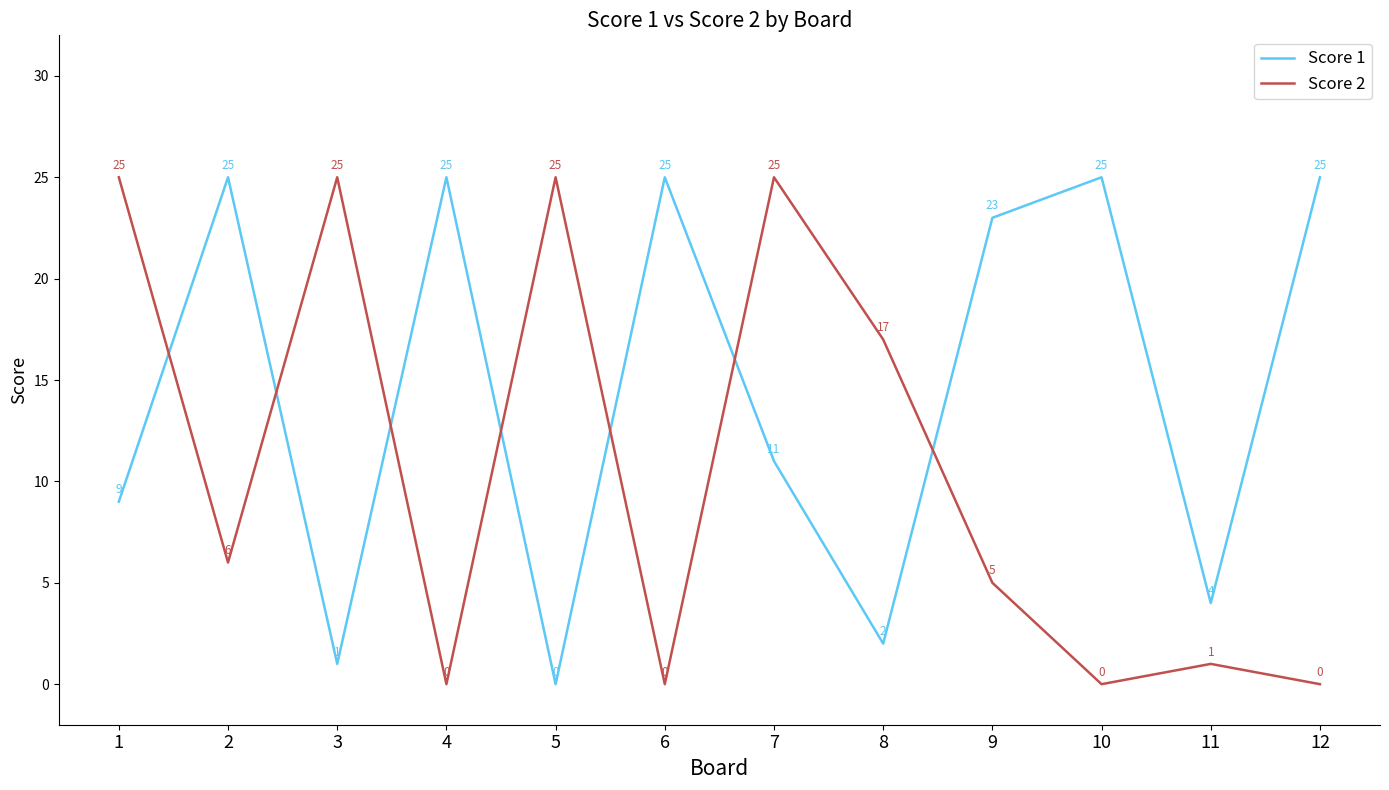

At which label does Score 1 reach its minimum?

5